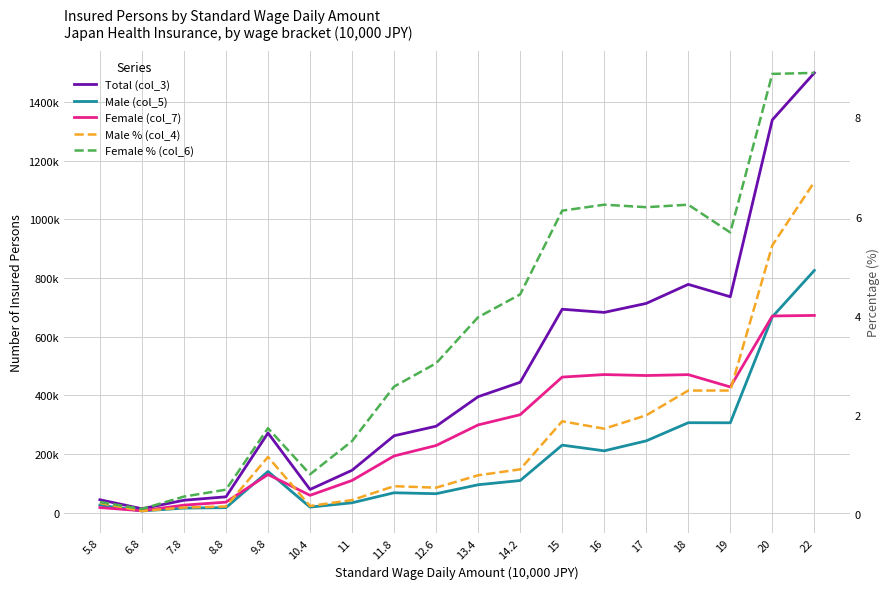

What is the minimum value for Male (col_5)?

6852.0